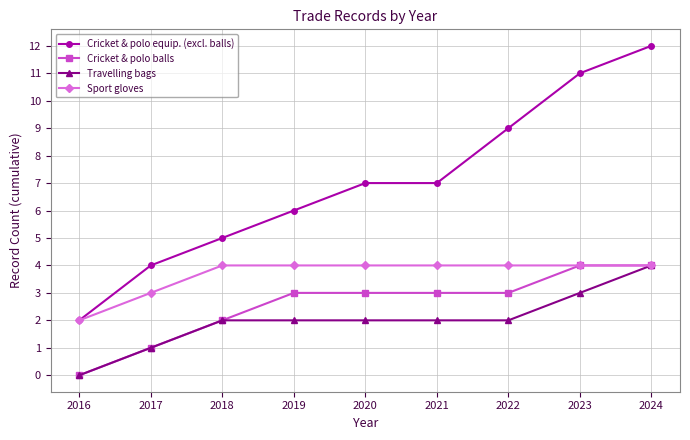

True or false: Travelling bags has a value of 2 at 2019.

True